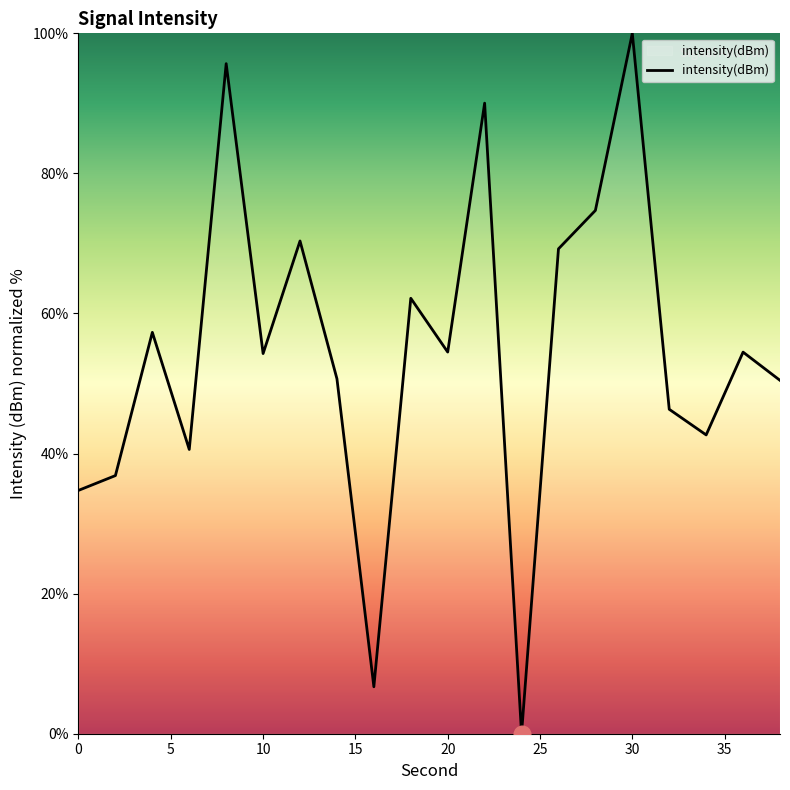

What is the sum of all values?

1091.7